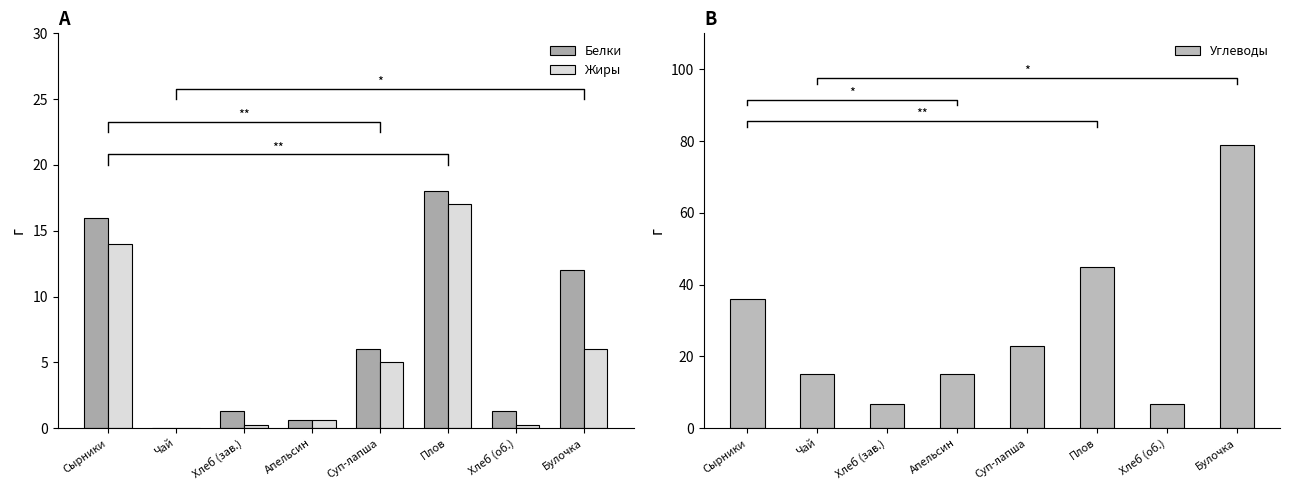

True or false: Углеводы has a value of 6.8 at Хлеб (зав.).

True